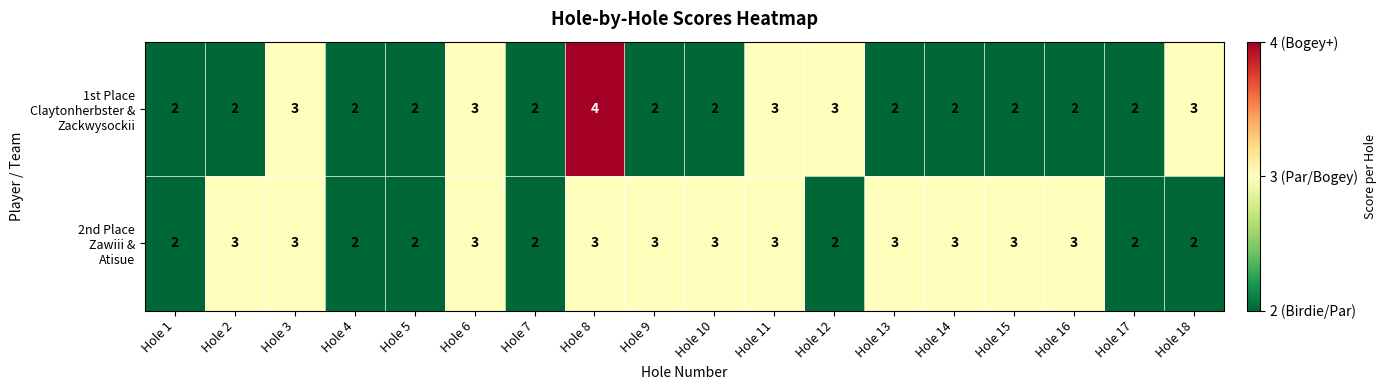

What is the greatest value displayed?

4